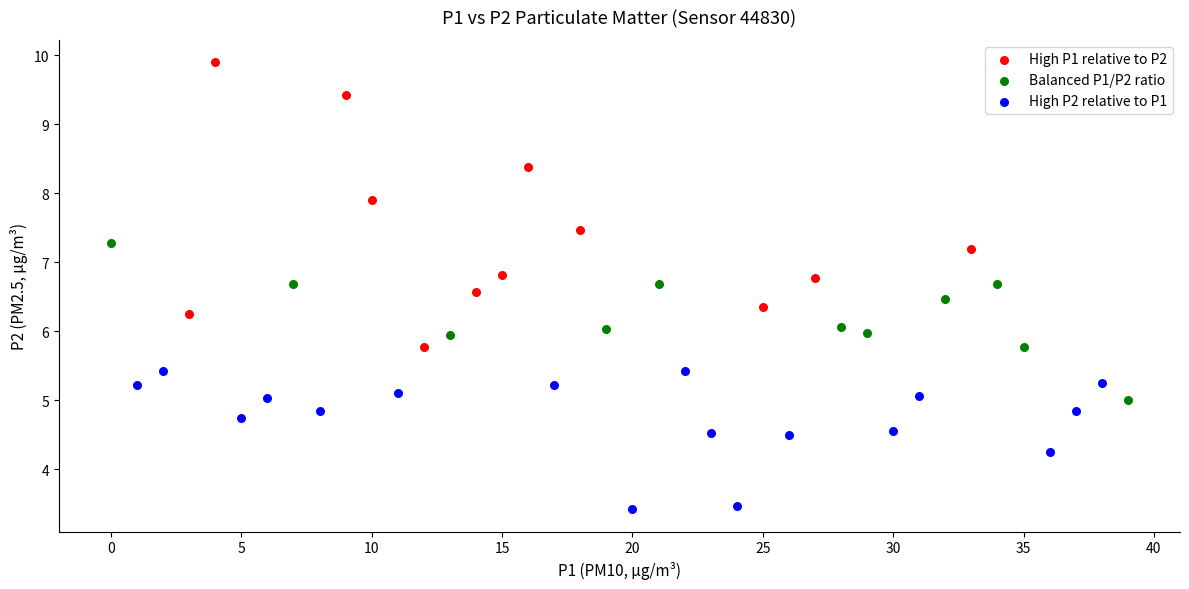

Which series contains the highest Y value?

High P1 relative to P2